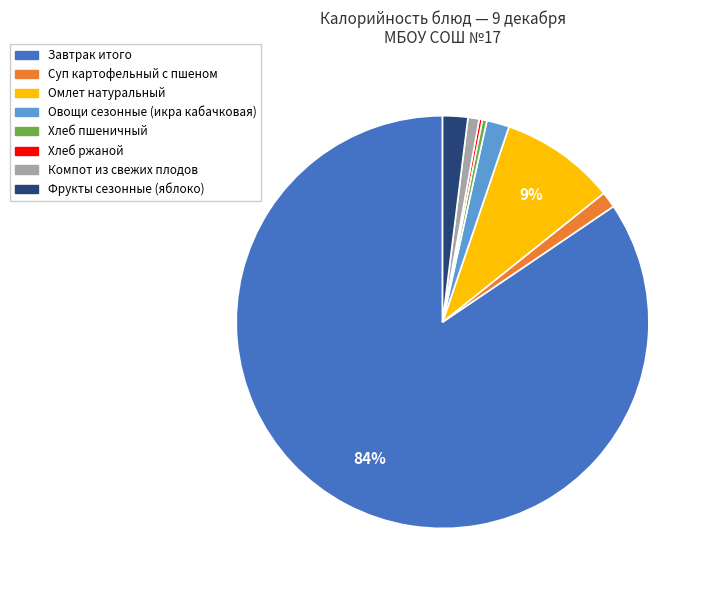

Is the sum of Хлеб пшеничный and Завтрак итого greater than half?

Yes